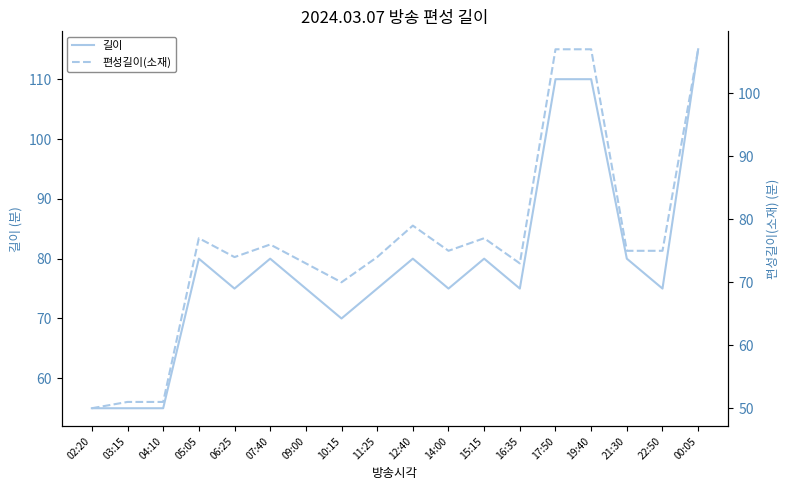

True or false: 길이 and 편성길이(소재) intersect in this chart.

False